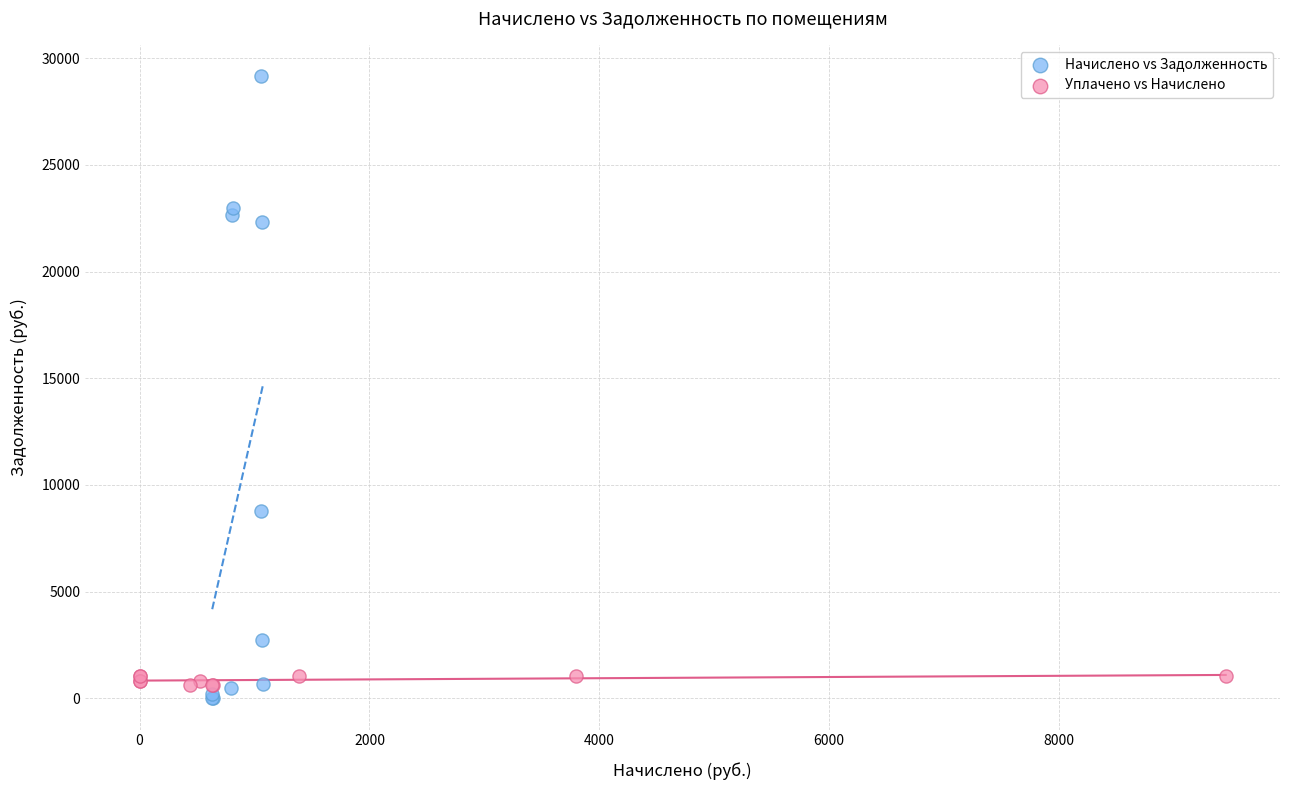

Which series has the largest Y range (max minus min)?

Начислено vs Задолженность